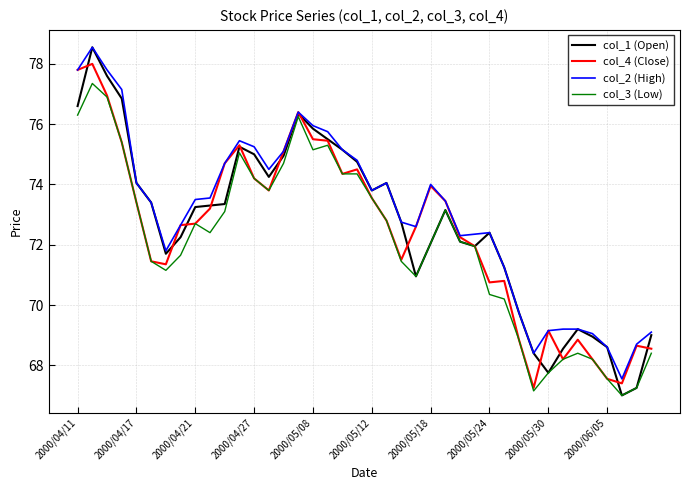

How many values in the col_1 (Open) series are below 73?

19